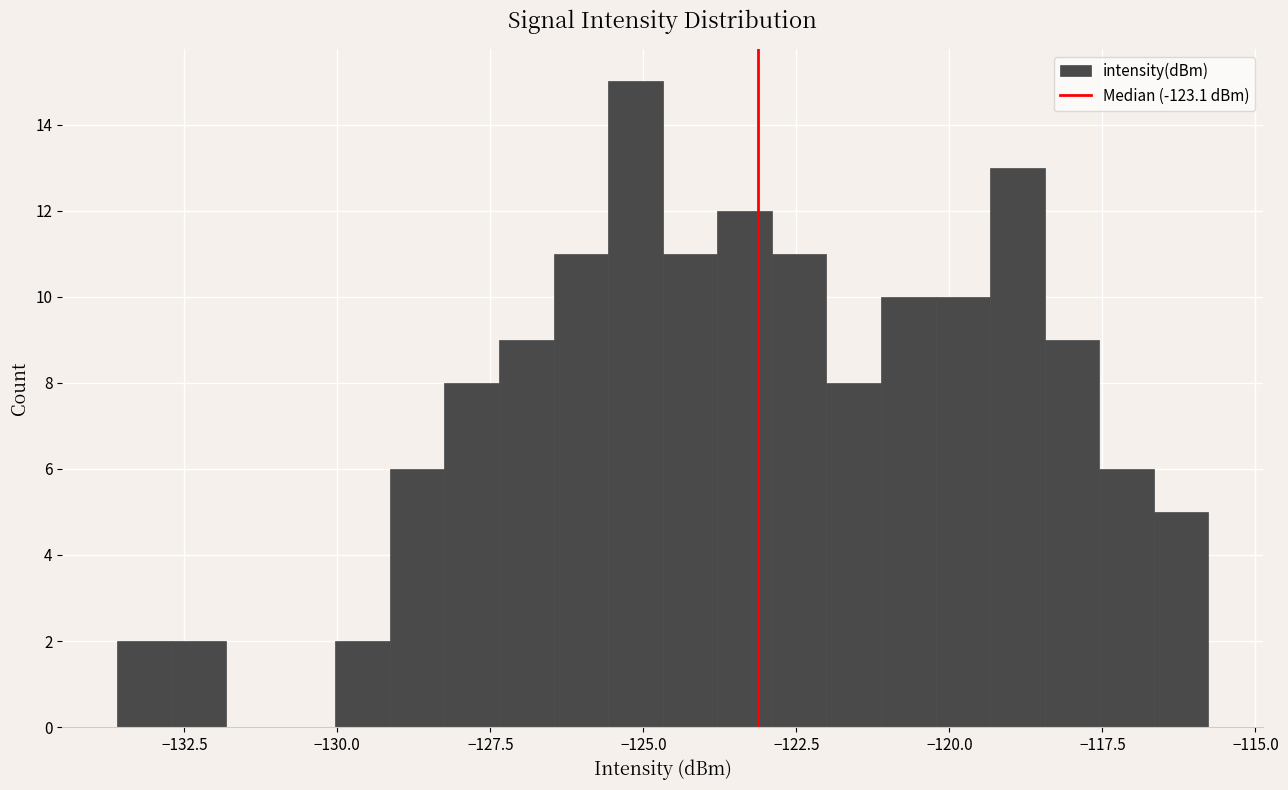

Read against the x-axis, roughly where is the centre of the tallest bar?

-125.0